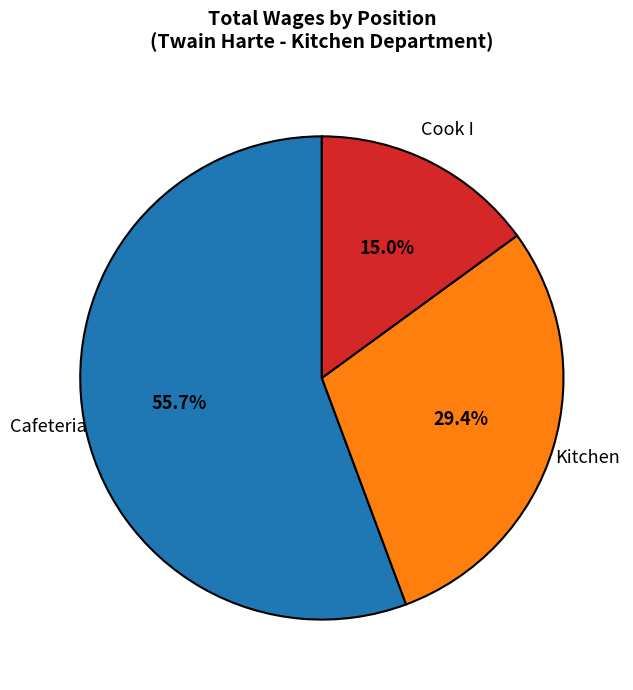

Rank the categories by value from highest to lowest.

Cafeteria, Kitchen, Cook I